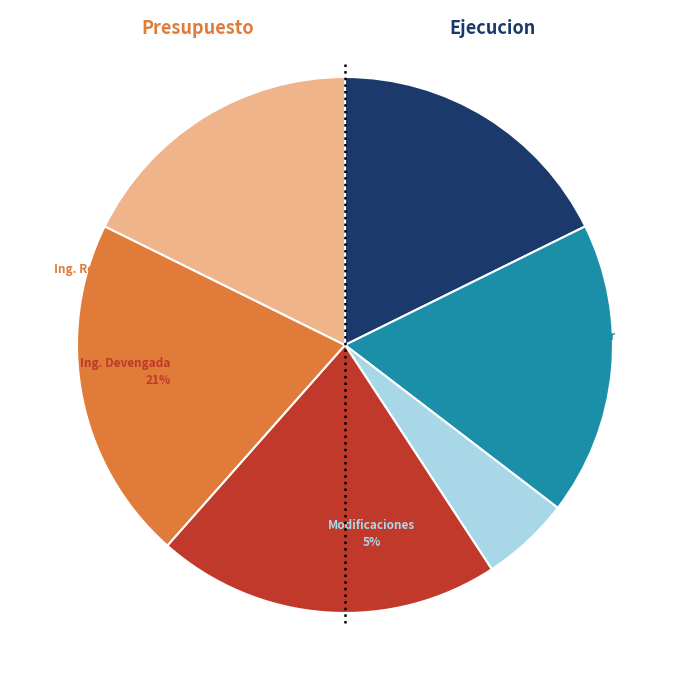

To the nearest percent, what is the difference between the Ley de Ingresos Devengada and Ley de Ingresos Estimada slice percentages?

3%